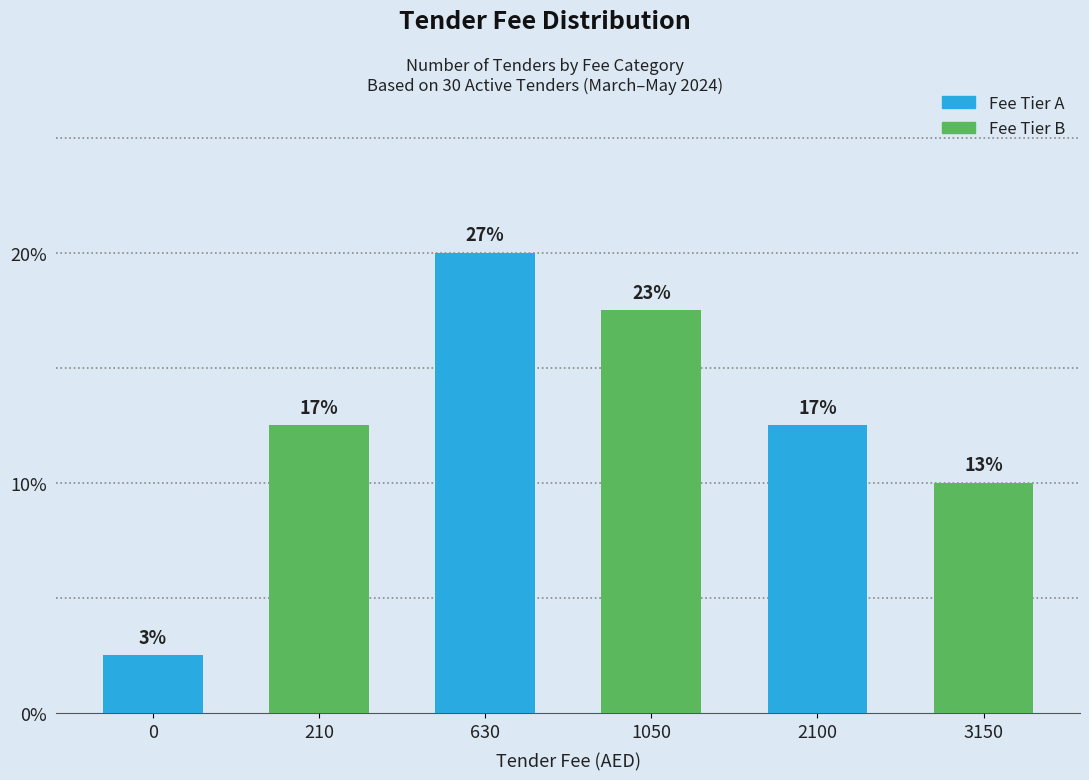

Does the chart contain stacked bars?

No